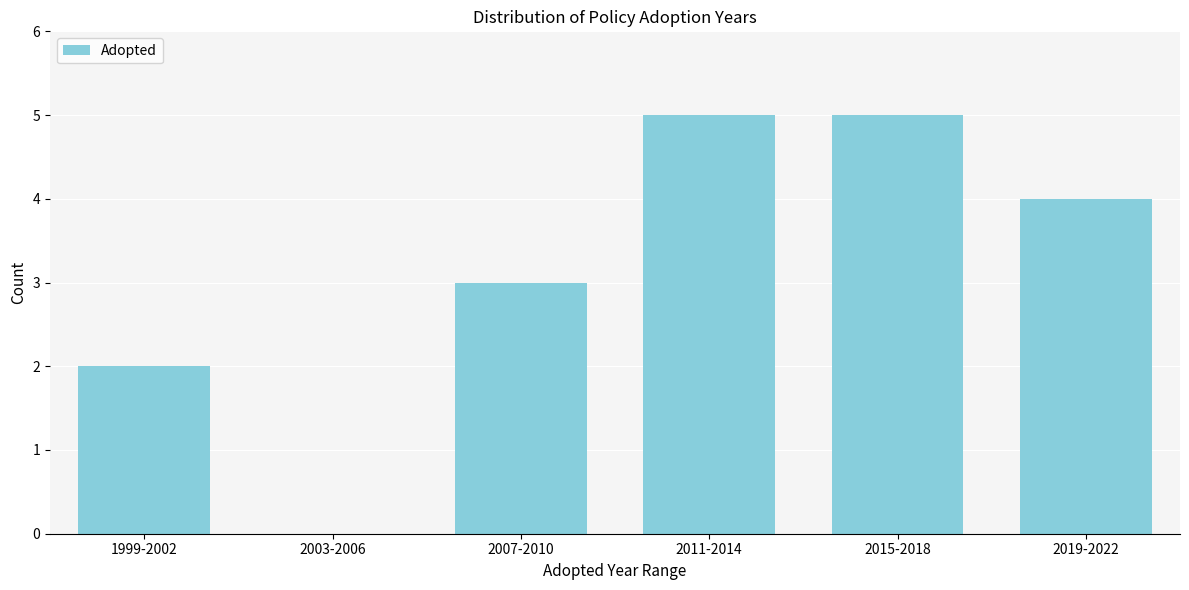

Reading left to right, what are all the values shown in this chart?

1999-2002=2	2003-2006=0	2007-2010=3	2011-2014=5	2015-2018=5	2019-2022=4